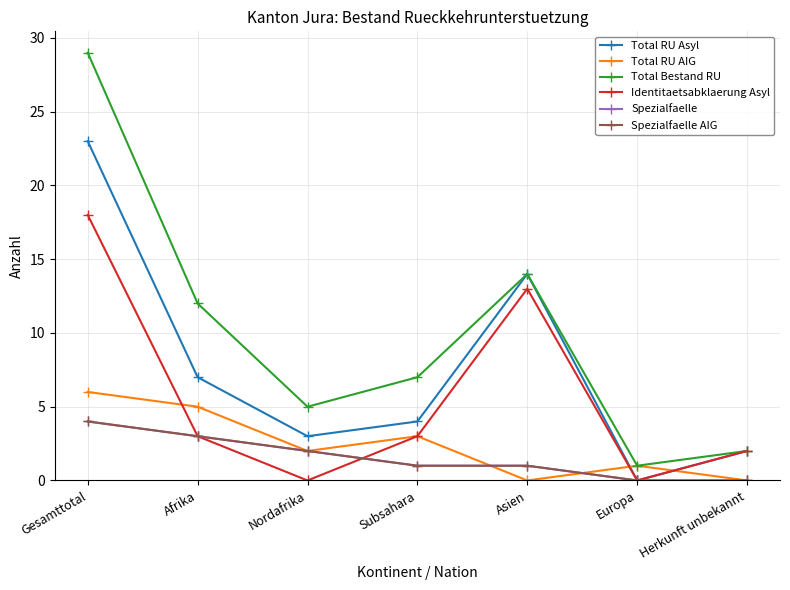

How many lines are shown in the chart?

6